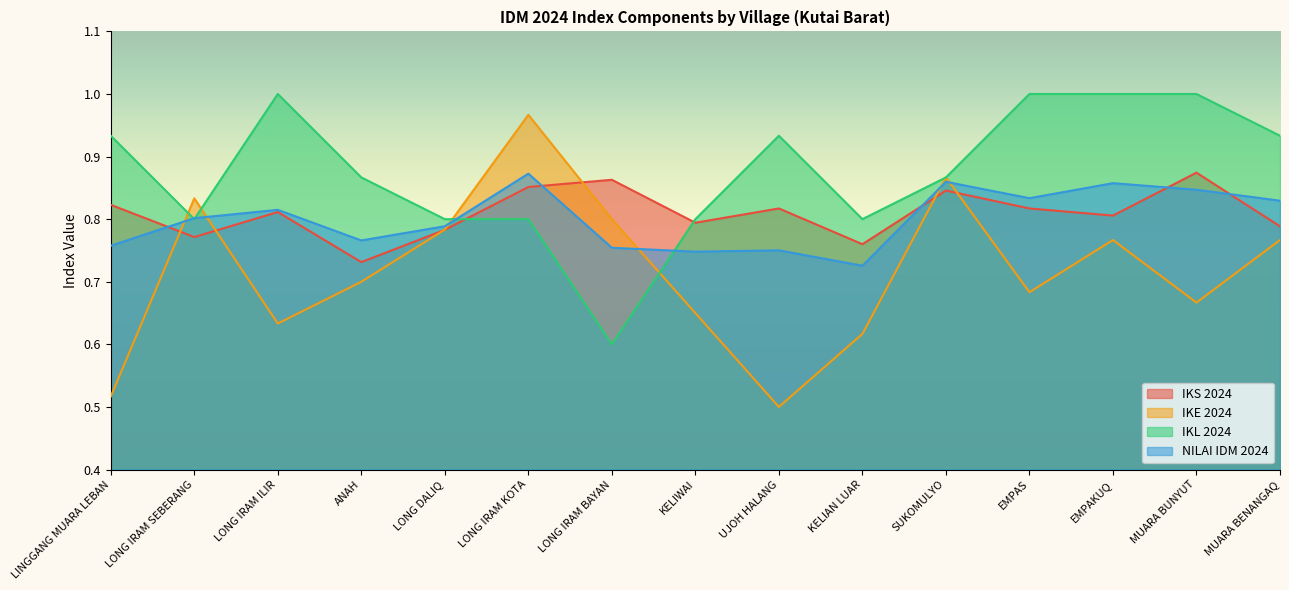

Rank the series by their maximum value, from lowest to highest.

NILAI IDM 2024, IKS 2024, IKE 2024, IKL 2024